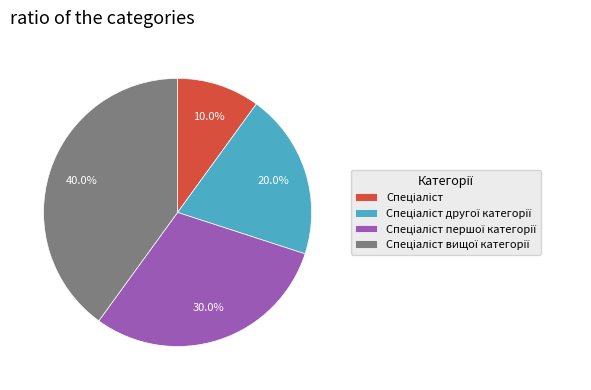

Is there any slice that represents more than half of the pie?

No